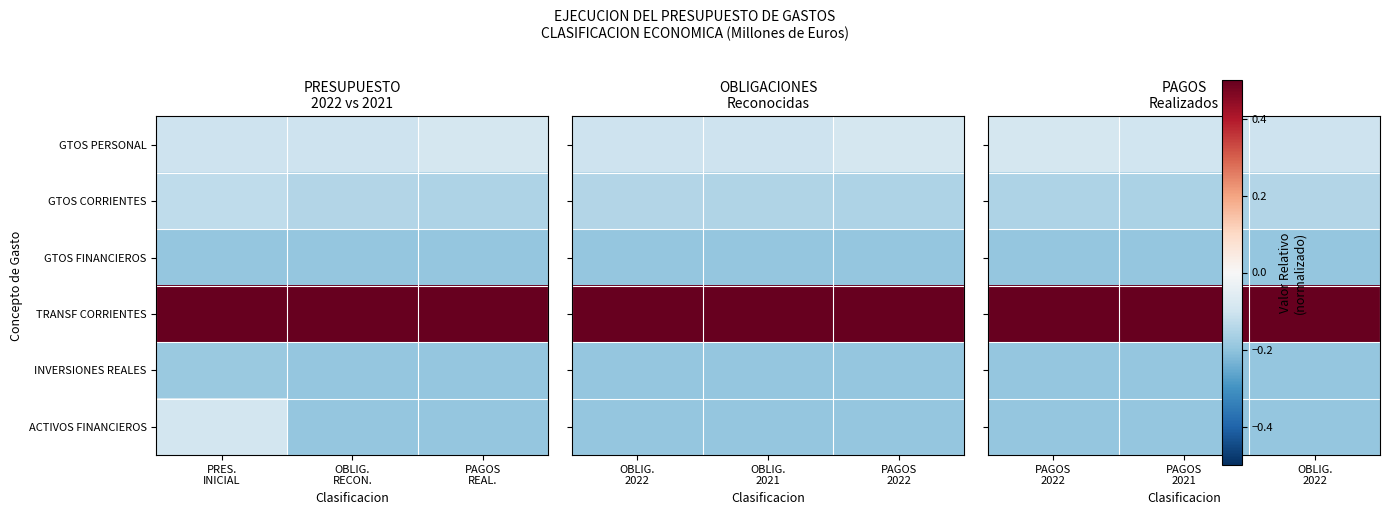

What is the greatest value displayed?

0.8